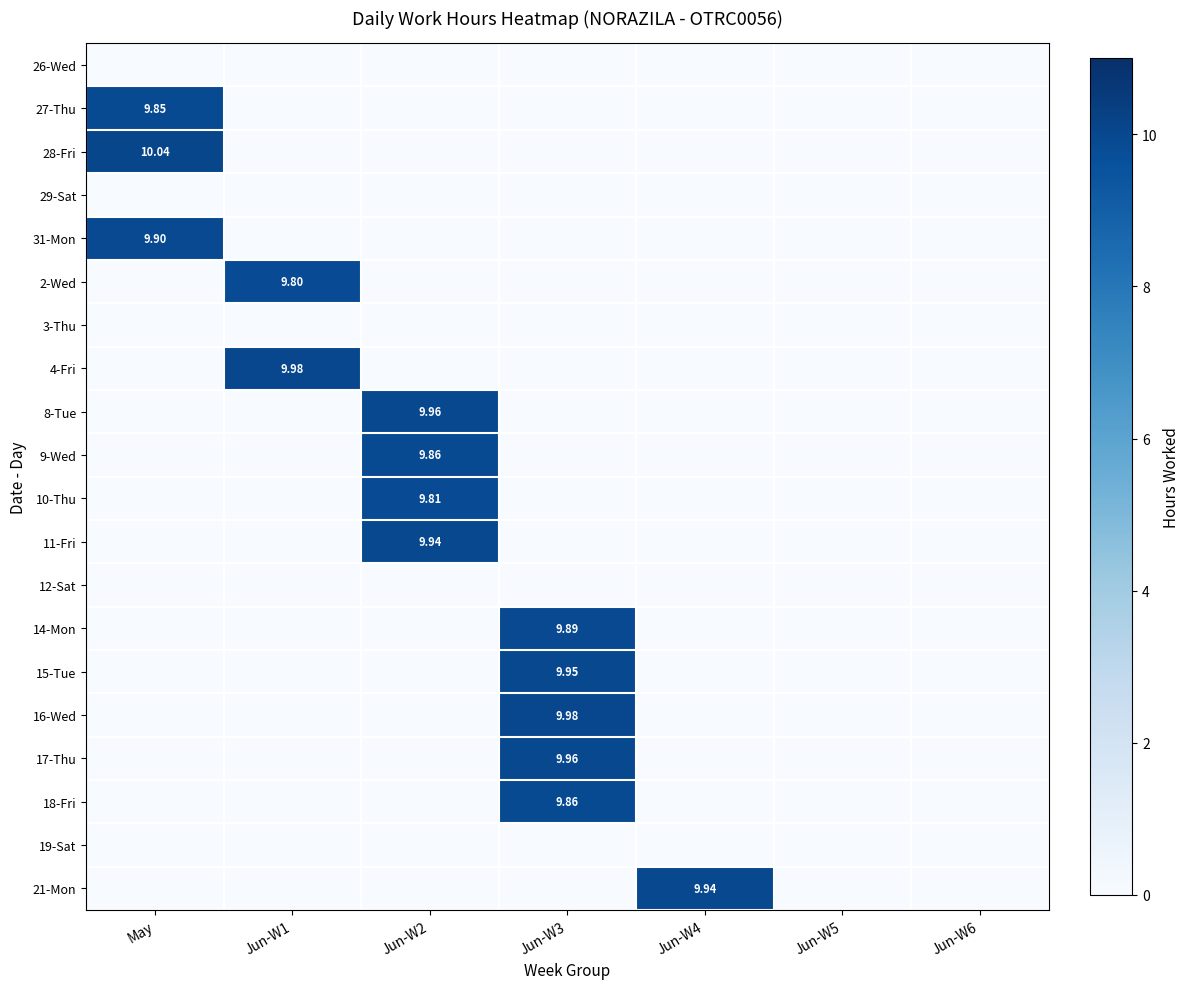

Rank the series by their maximum value, from lowest to highest.

26-Wed, 29-Sat, 3-Thu, 12-Sat, 19-Sat, 2-Wed, 10-Thu, 27-Thu, 9-Wed, 18-Fri, 14-Mon, 31-Mon, 11-Fri, 21-Mon, 15-Tue, 8-Tue, 17-Thu, 4-Fri, 16-Wed, 28-Fri